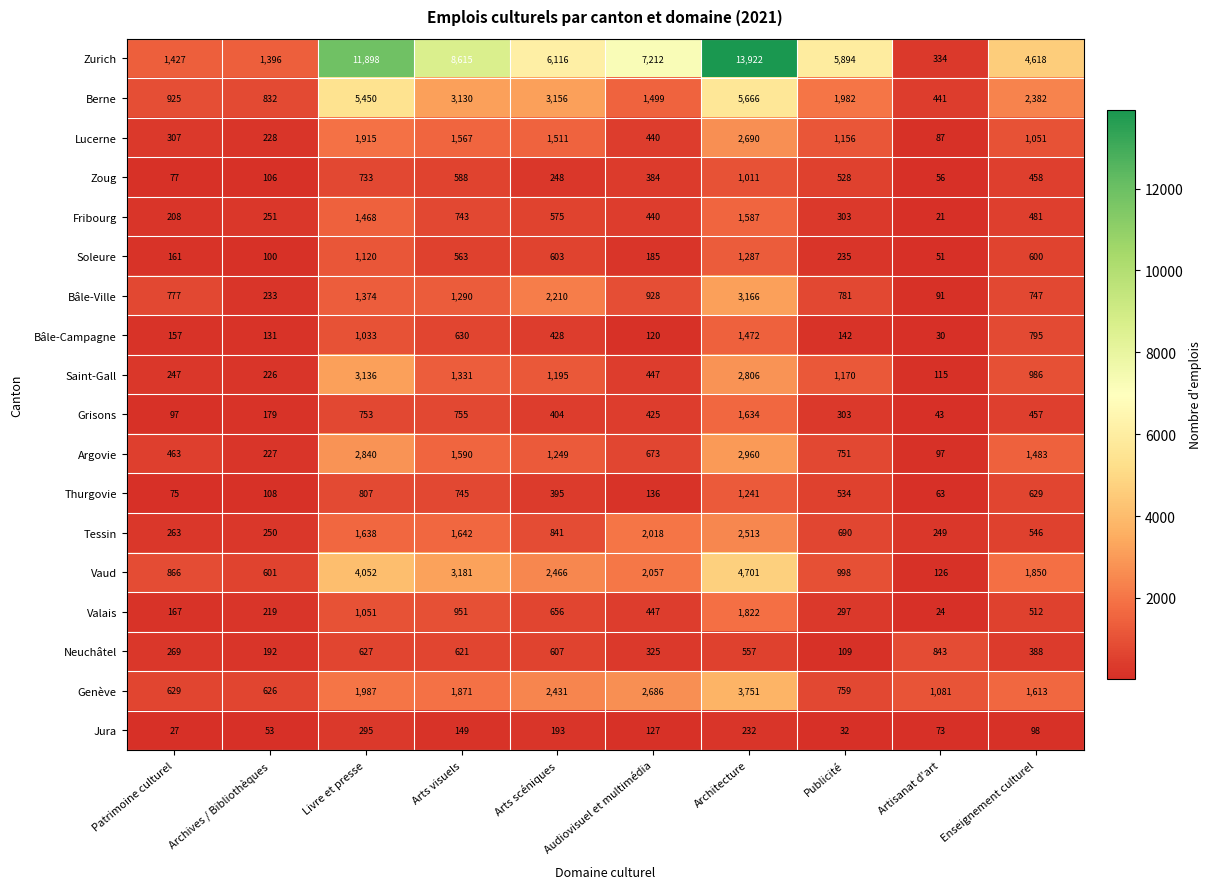

Which category has the highest value across all series?

Architecture